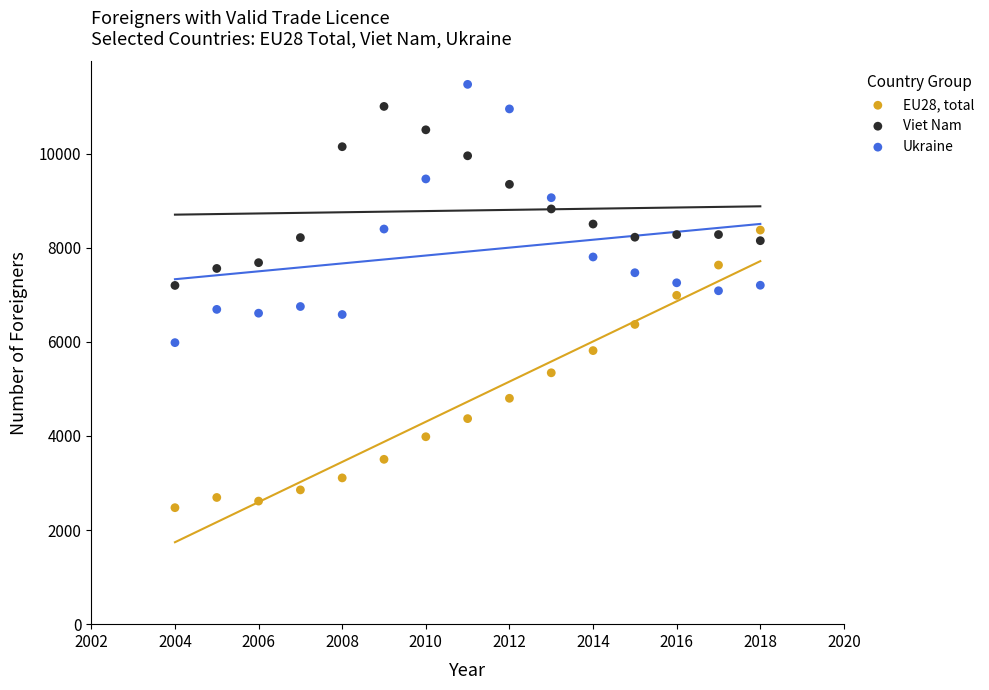

Which series reaches the minimum Y coordinate?

EU28, total